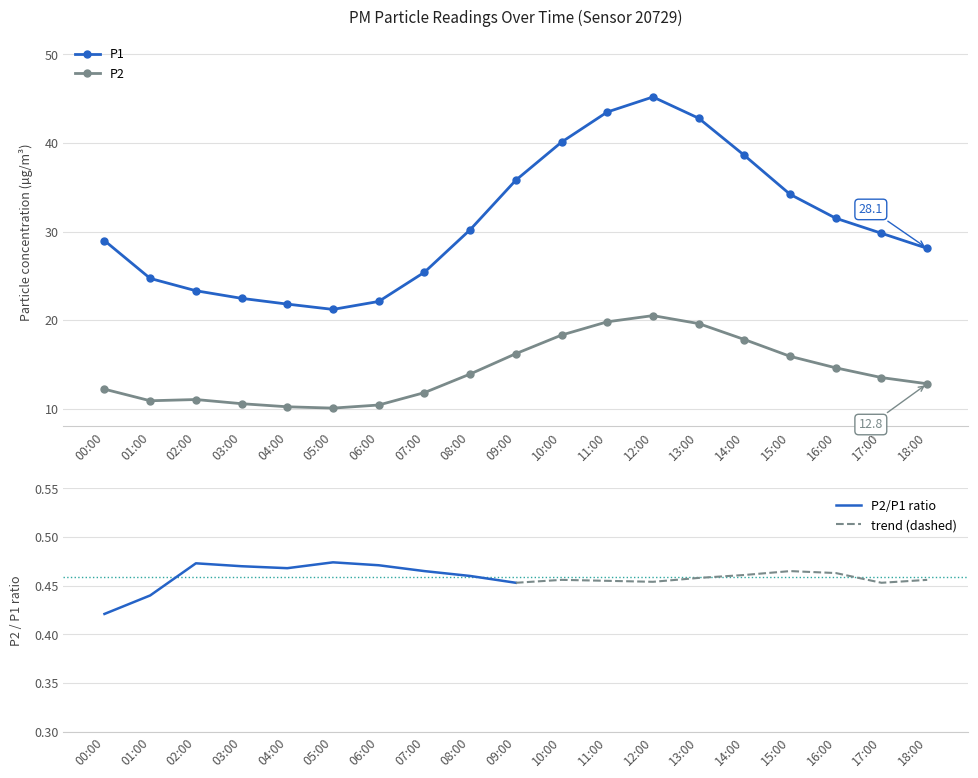

Which series has the widest spread of values?

P1